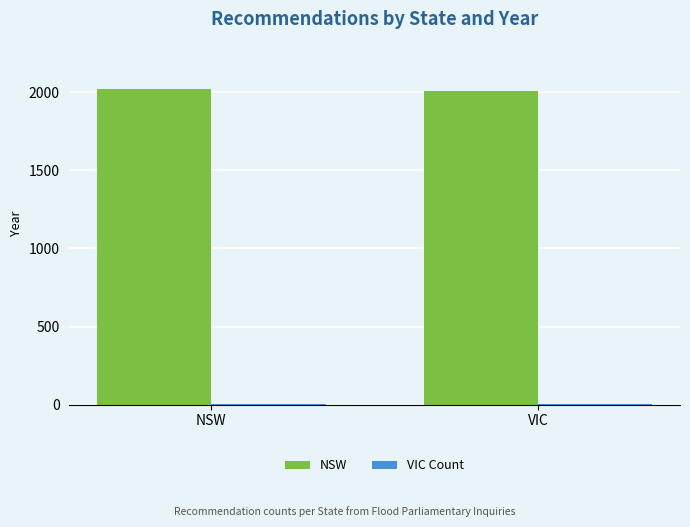

What is the maximum value shown in the chart?

2022